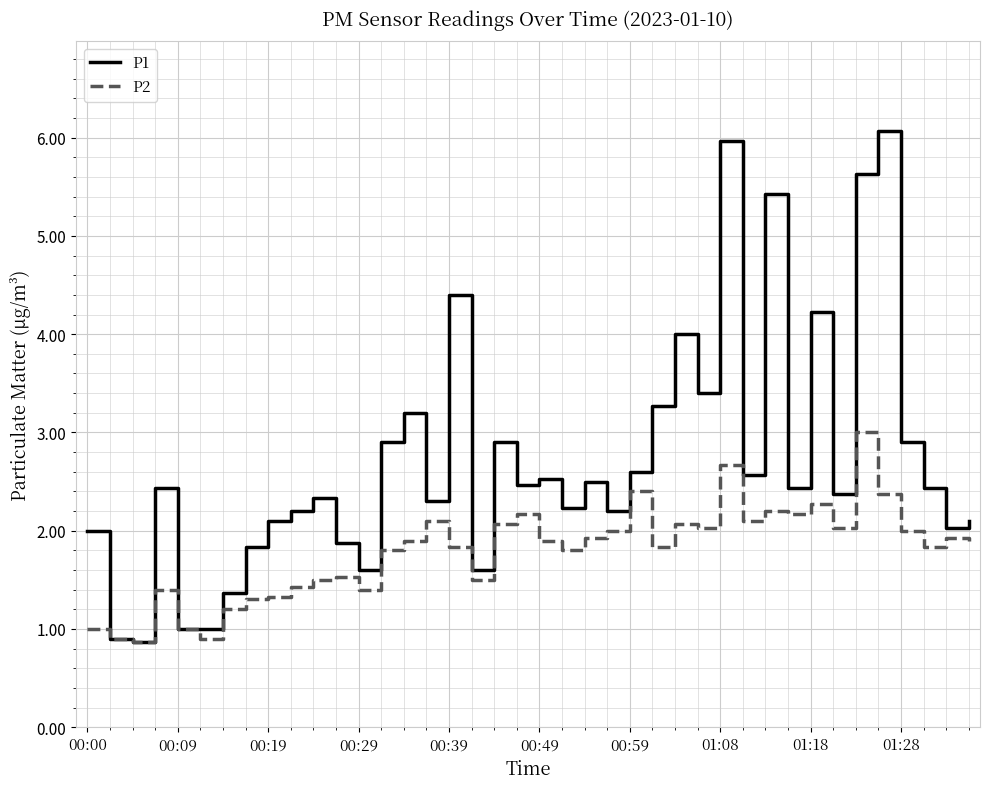

Rank the series by their maximum value, from highest to lowest.

P1, P2